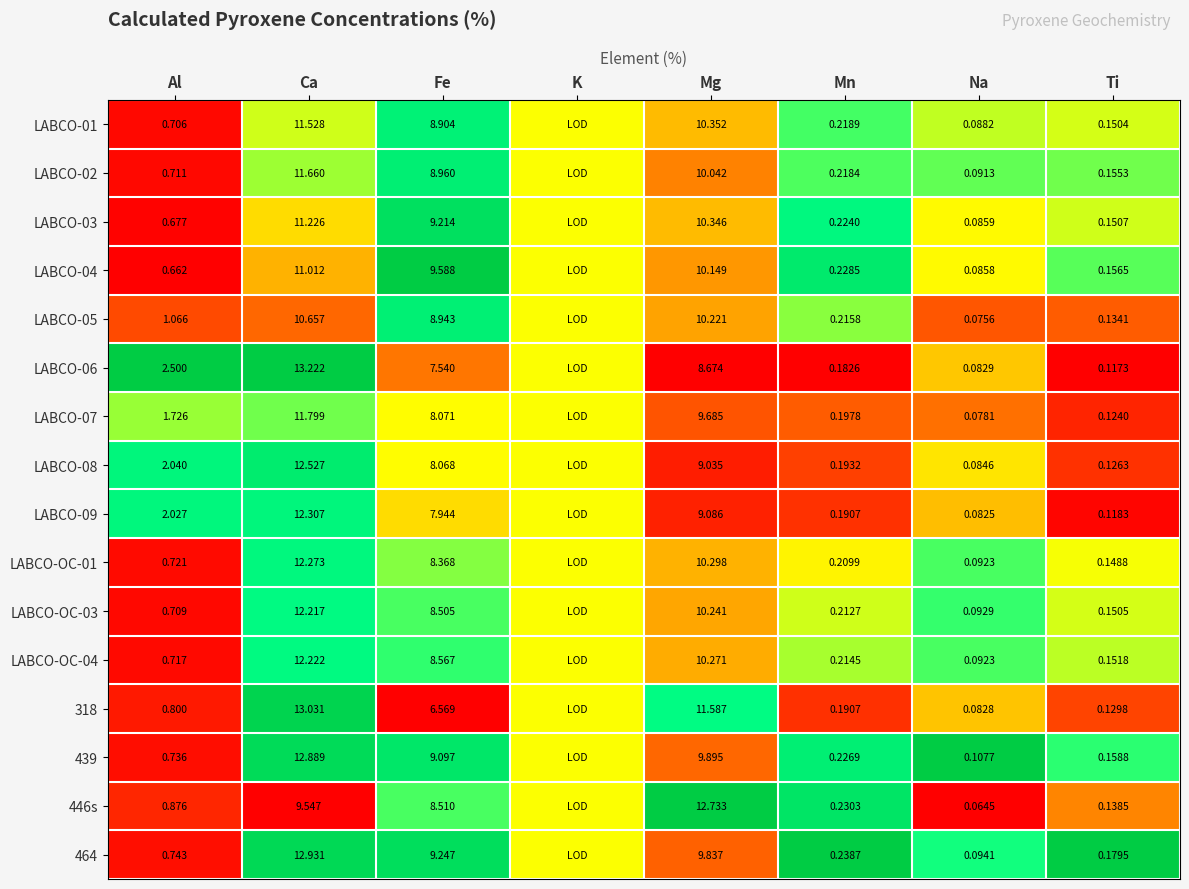

Is the value of LABCO-06 at Fe greater than the value of LABCO-08 at Ca?

No